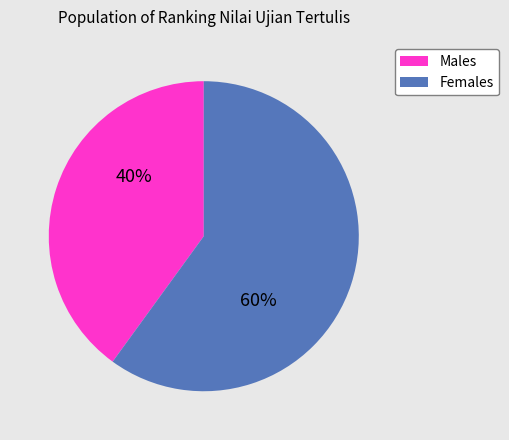

The Females slice represents 60% of the pie. True or false?

True